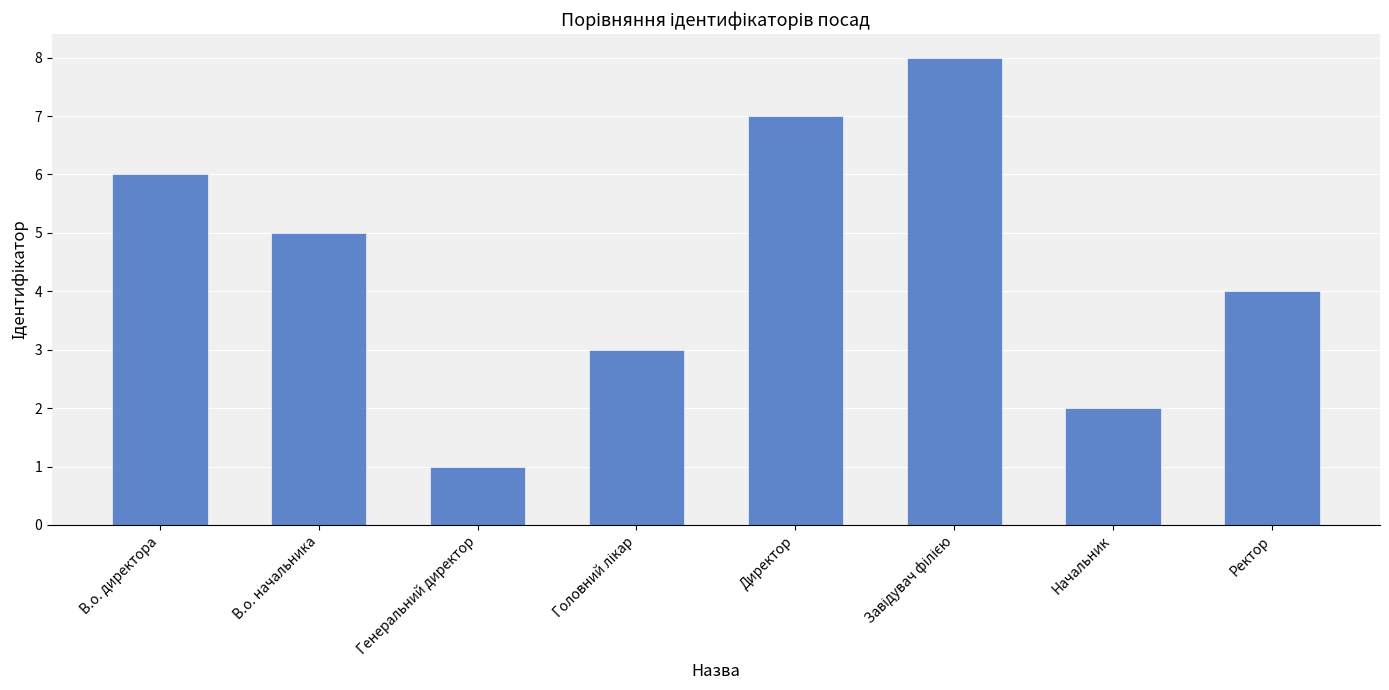

What is the change in value from Генеральний директор to Ректор?

+3